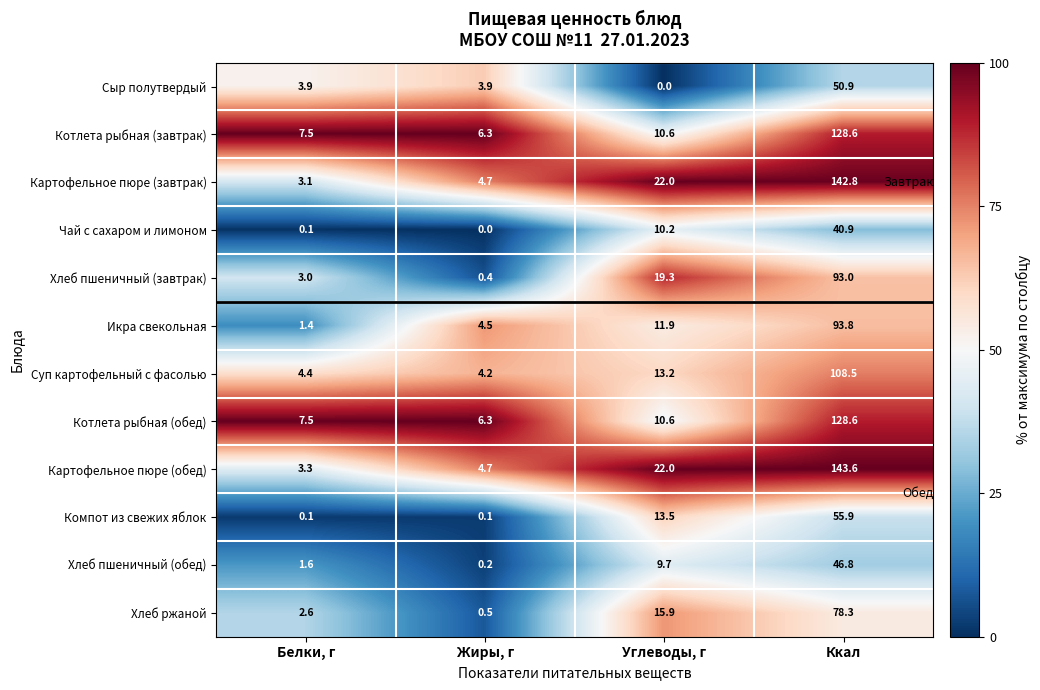

What is the sum of all Картофельное пюре (завтрак) values?

172.6